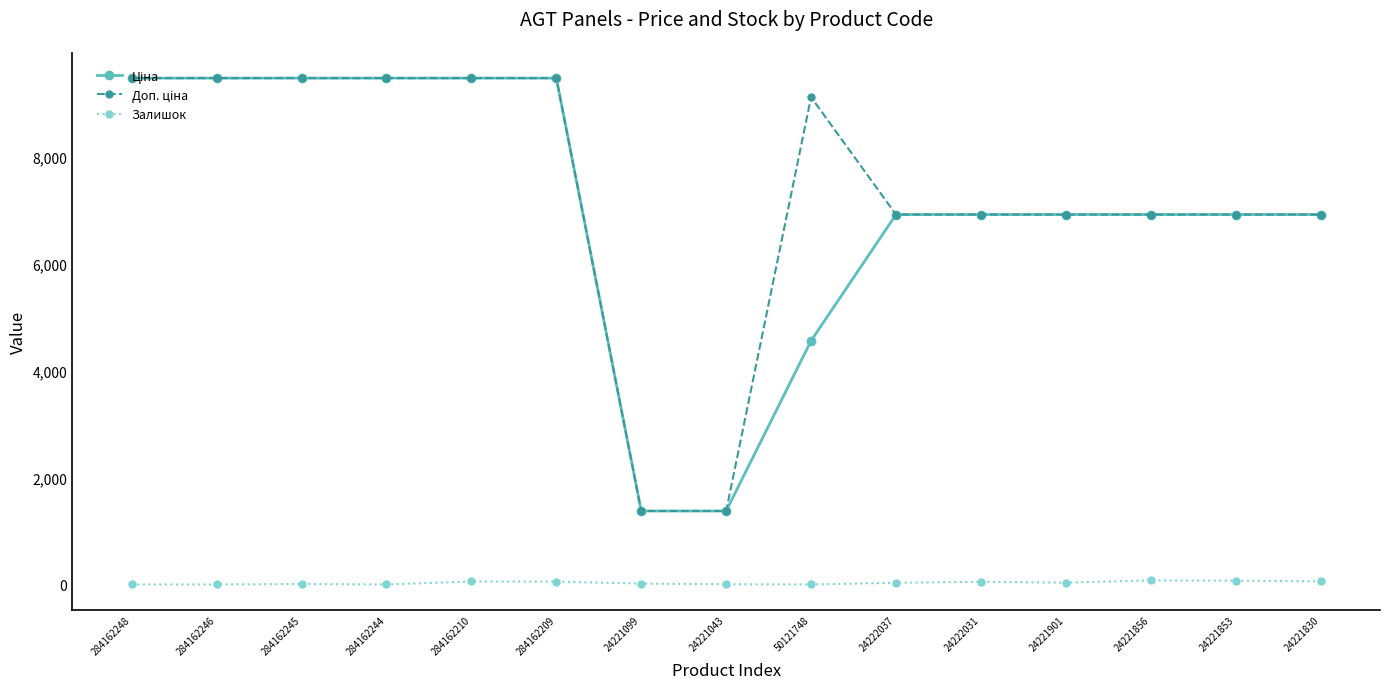

True or false: Залишок has more than 1 points higher than both neighbors.

True